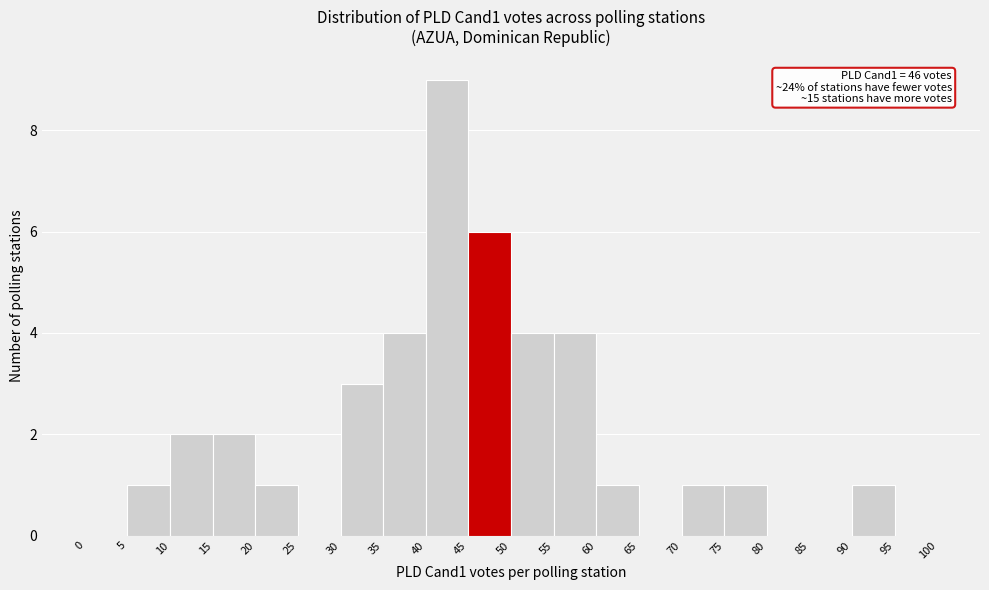

Which range on the x-axis has the tallest bar?

40 to 45